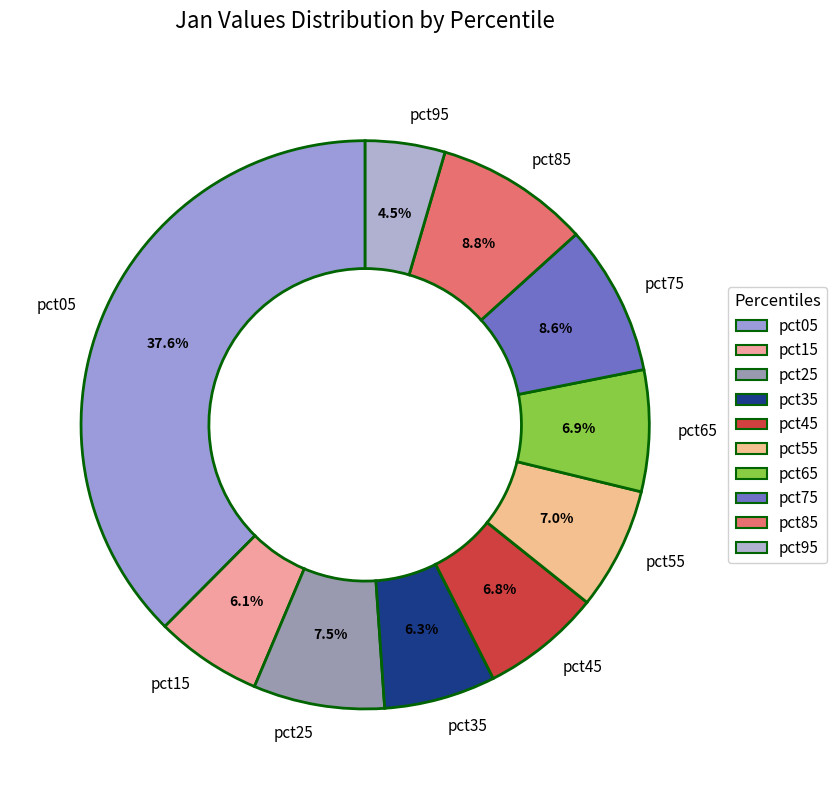

Does pct55 account for over 50% of the chart?

No